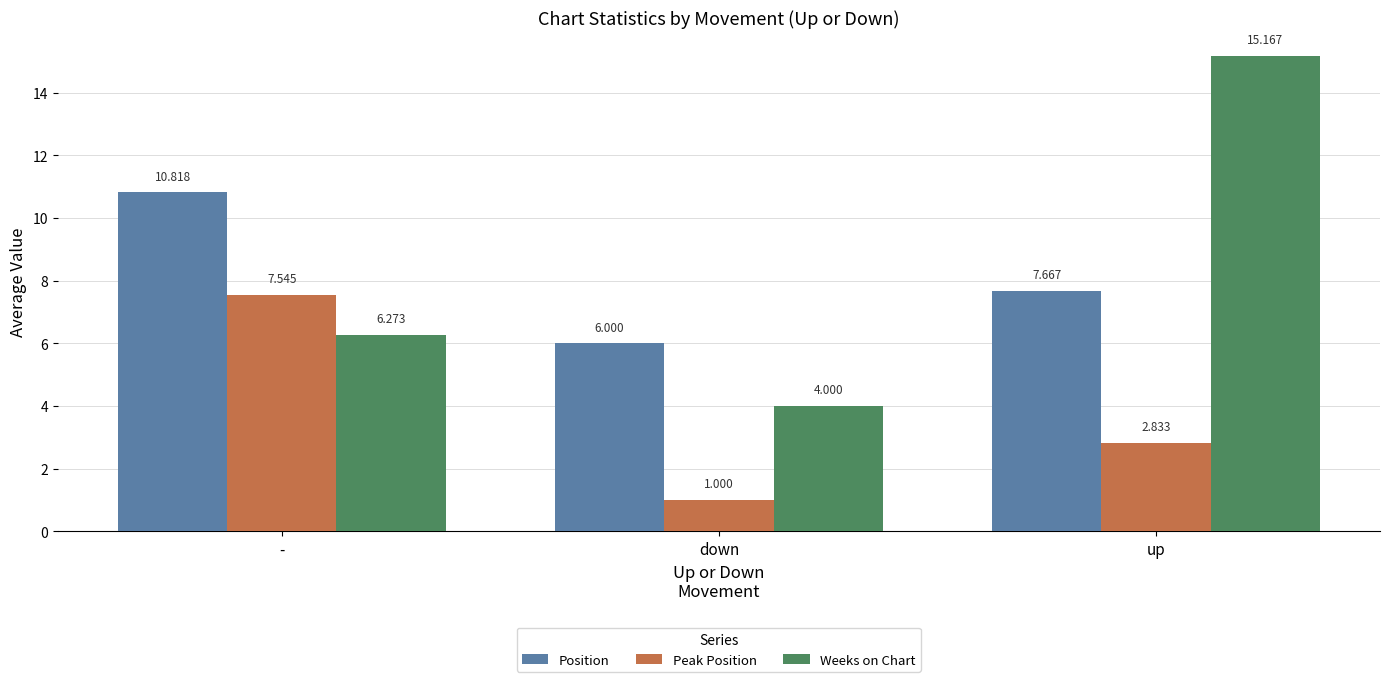

Which category has the lowest value across all series?

down